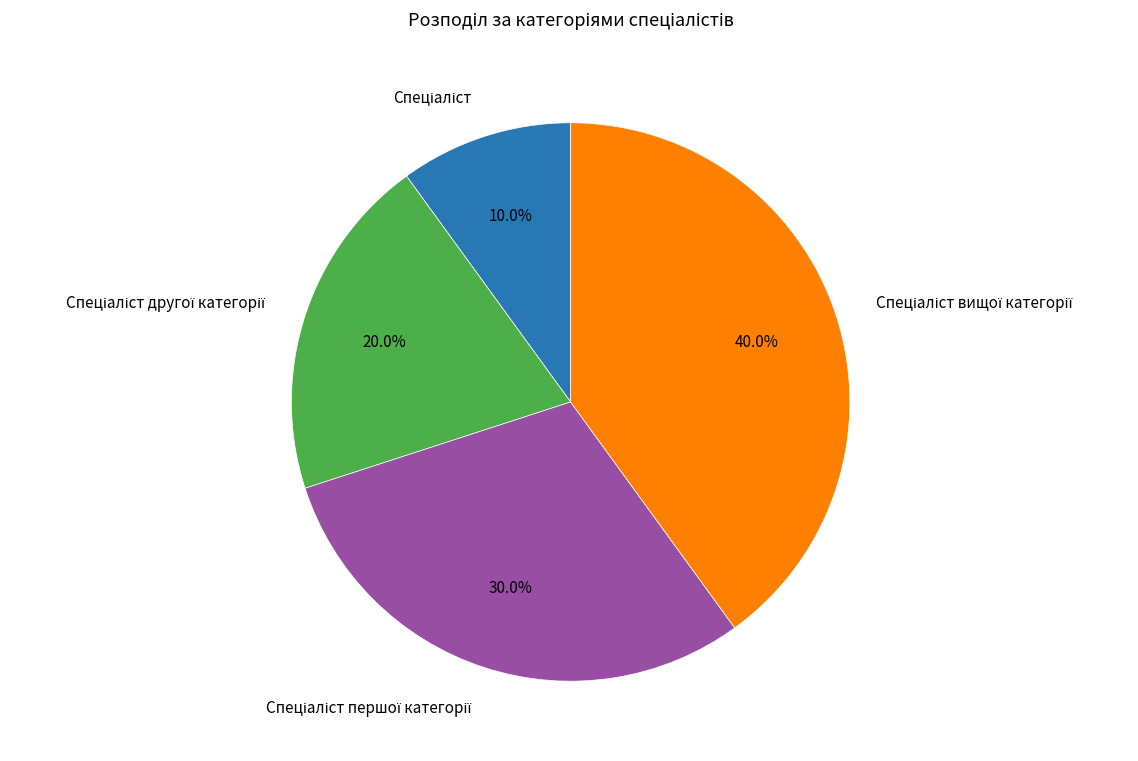

Is there a majority slice in this chart?

No